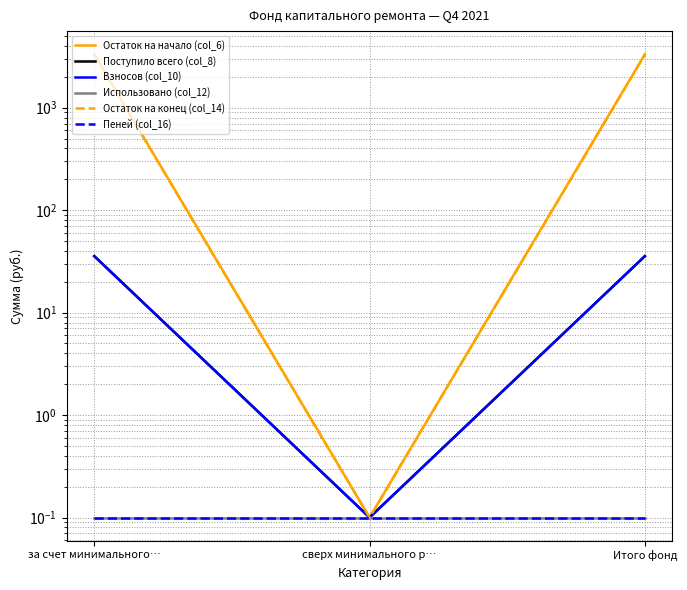

Which has a higher value, Итого фонд or сверх минимального р…?

Итого фонд